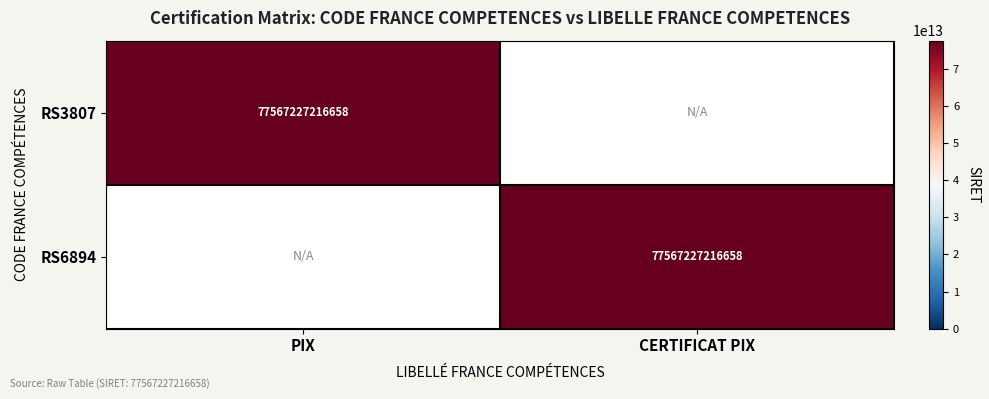

Which category has the lowest value across all series?

CERTIFICAT PIX